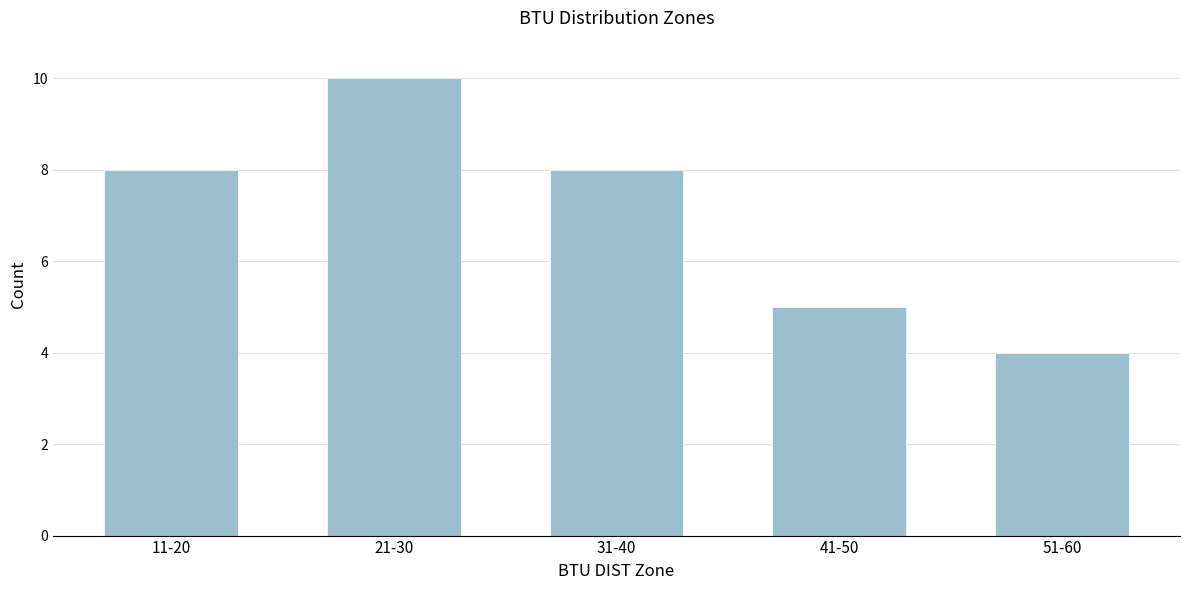

Reading right to left, extract all data points from this chart.

51-60=4	41-50=5	31-40=8	21-30=10	11-20=8